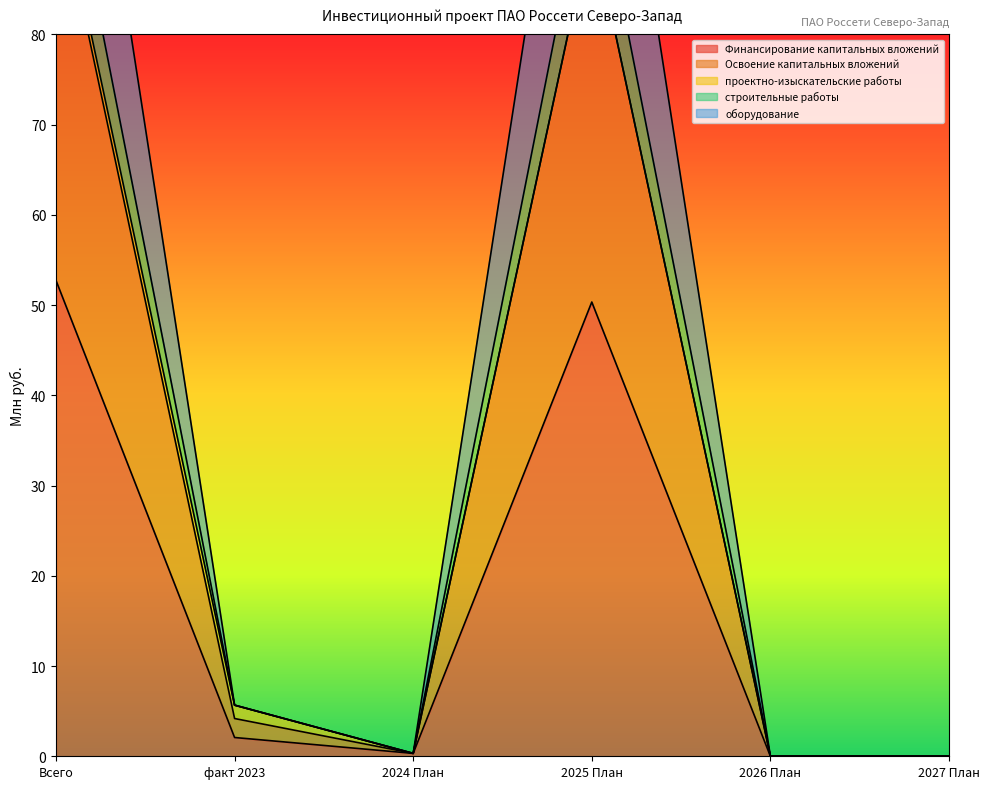

At how many categories does at least one series exceed 113?

2